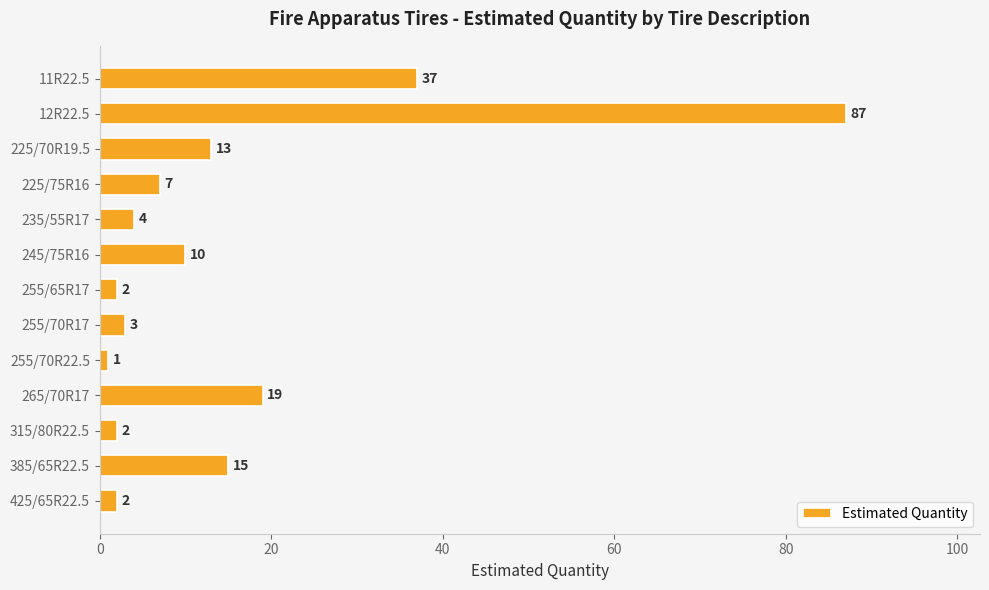

Reading top to bottom, transcribe all the data shown in this chart.

37	87	13	7	4	10	2	3	1	19	2	15	2